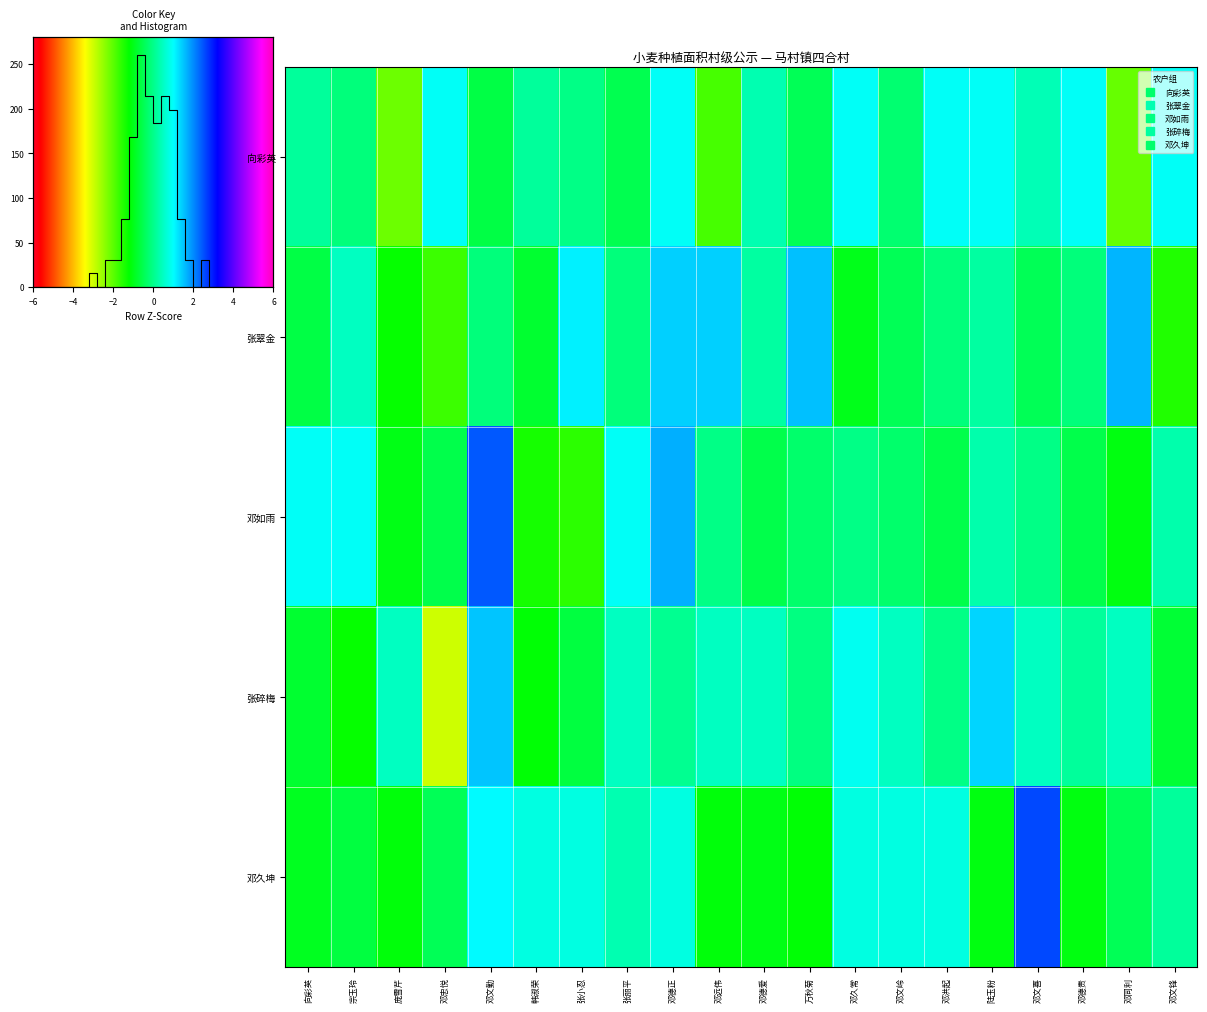

Is it true that 邓如雨 equals -0.3 at 邓文岭?

True